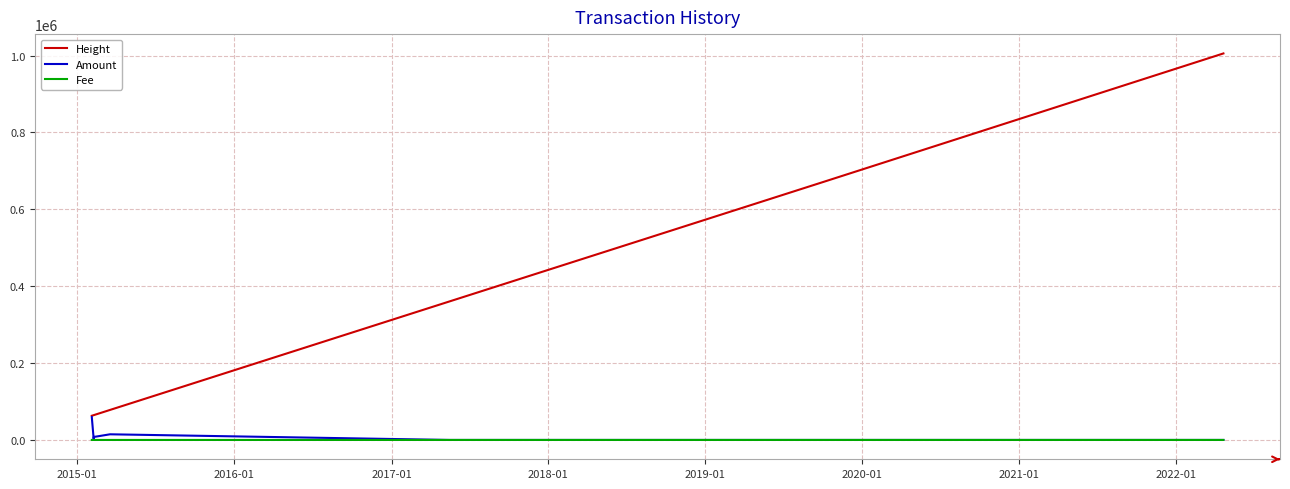

Which series has the largest total across all categories?

Height